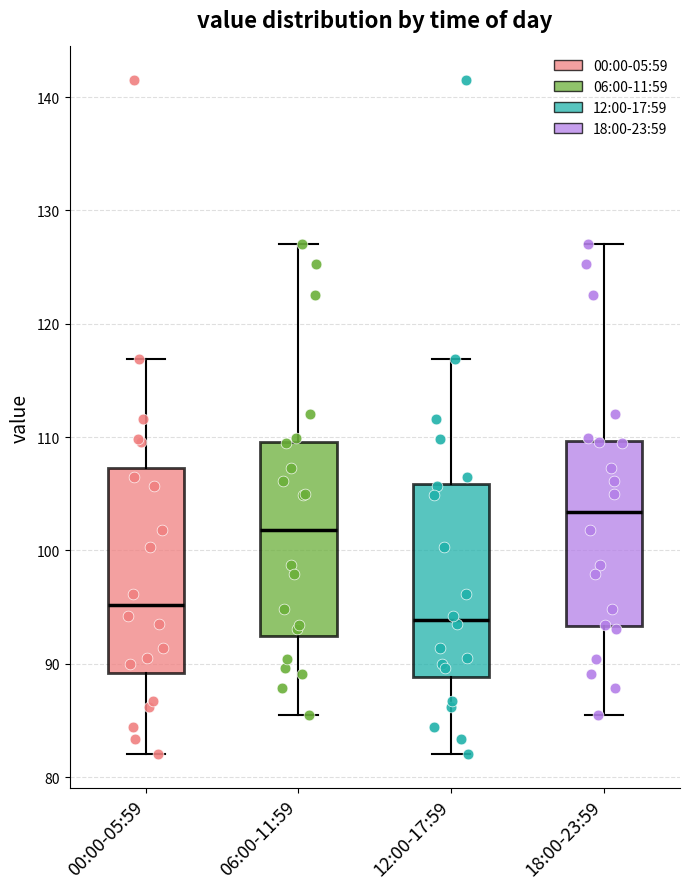

Which box's median line is the highest?

18:00-23:59